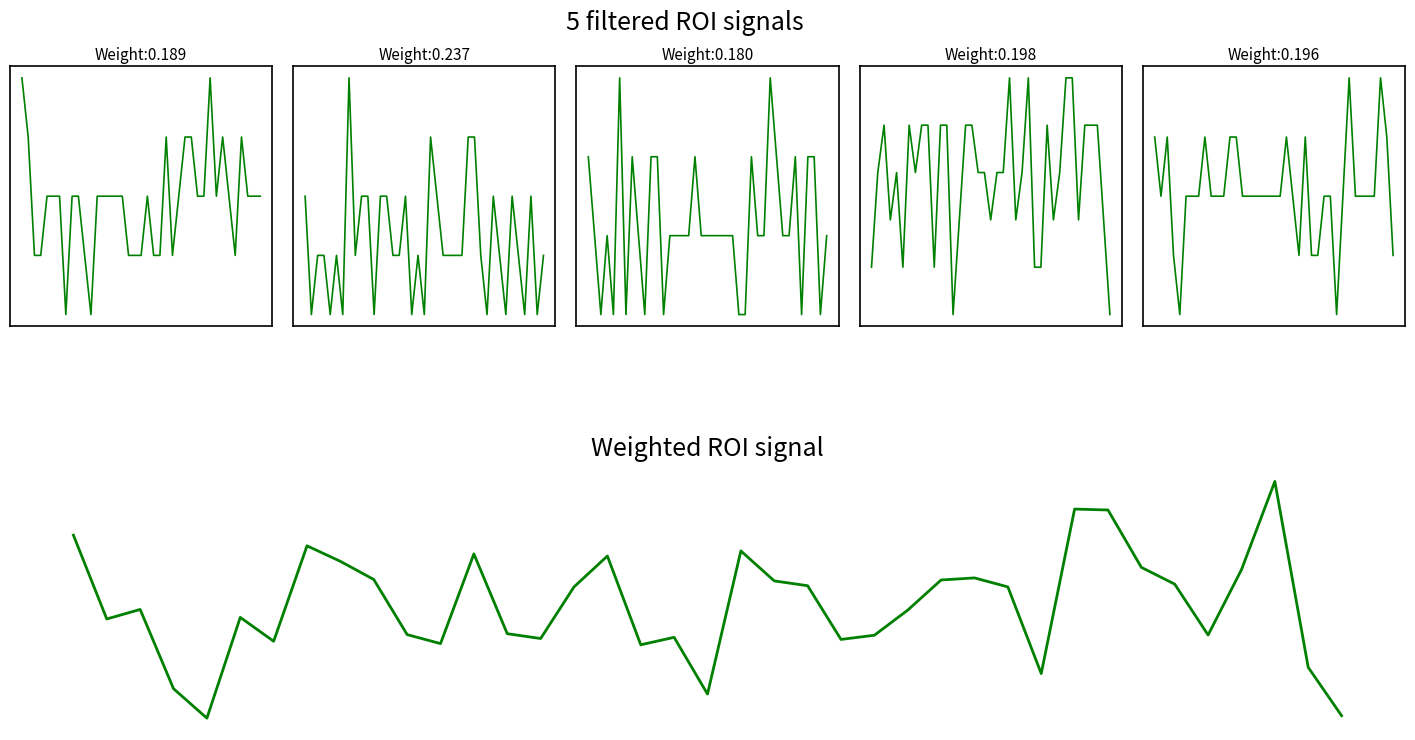

At which category does MP-2 reach its first local valley?

1